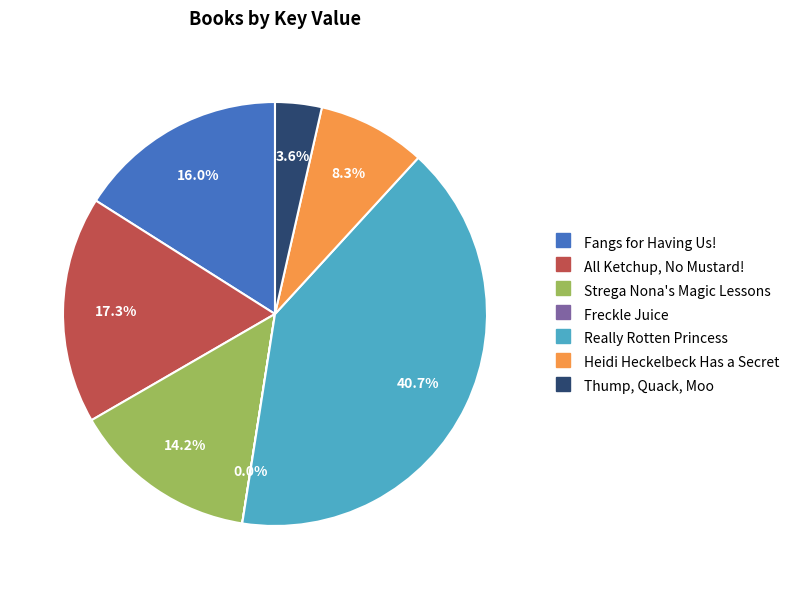

To the nearest percent, what is the difference between the largest and smallest slice percentages?

41%